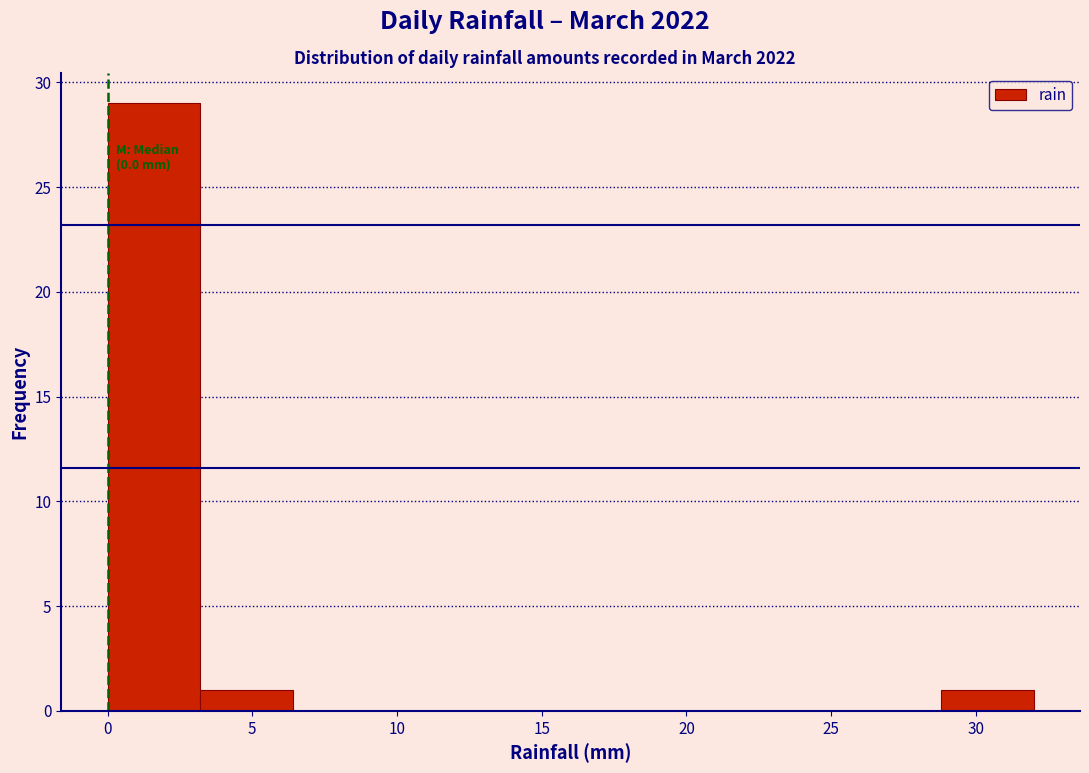

Over which range of the x-axis is the bar tallest?

0.0 to 3.2